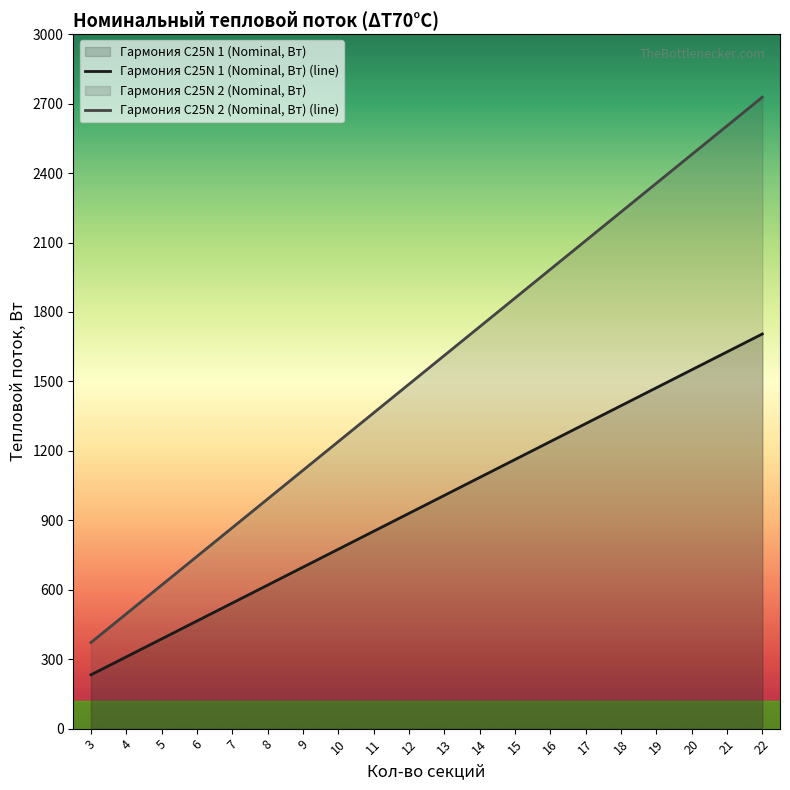

At how many categories does at least one series exceed 2369?

3